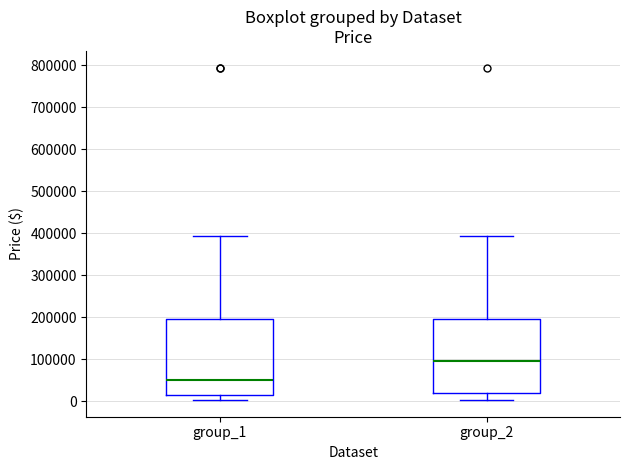

Which box's median line is the highest?

group_2